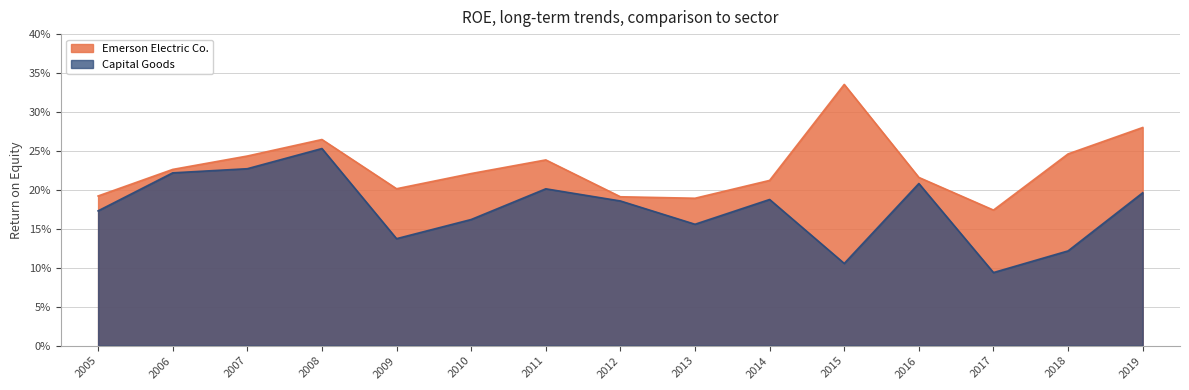

List the series in order of their peak value, highest first.

Emerson Electric Co., Capital Goods